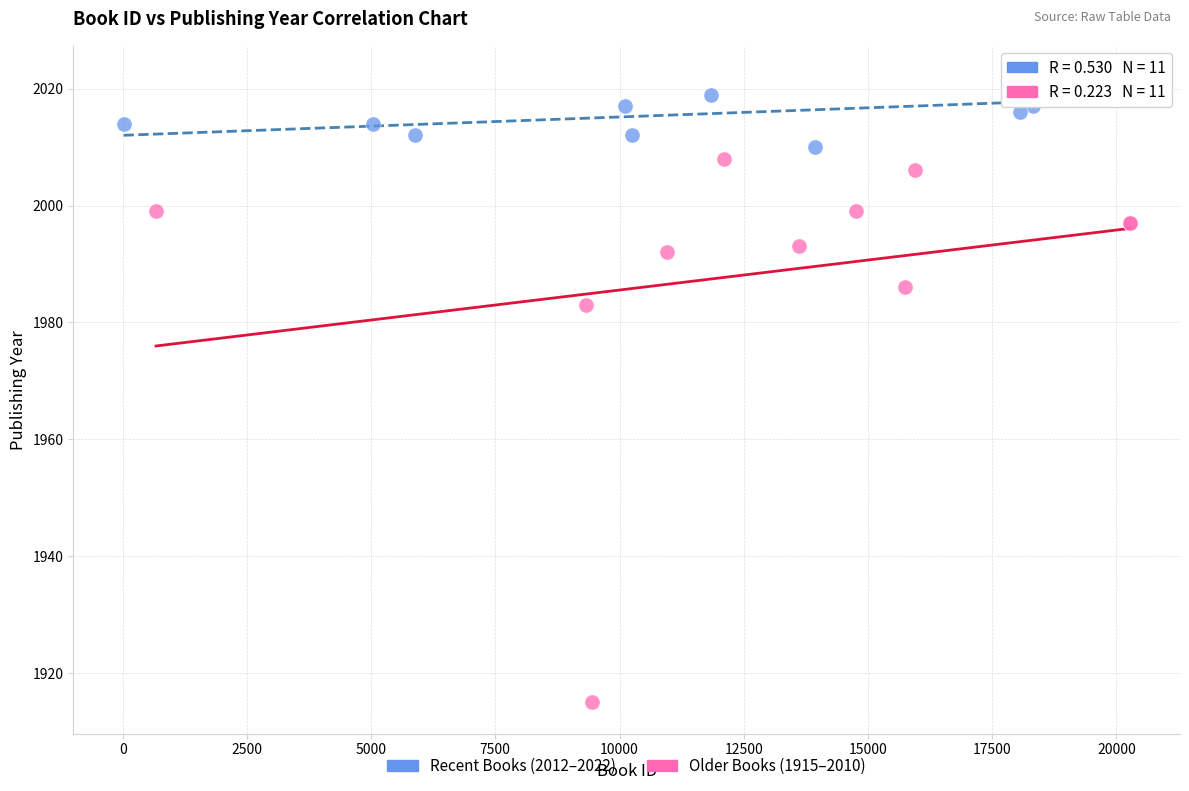

Which series reaches the minimum Y coordinate?

Older Books (1915–2010)